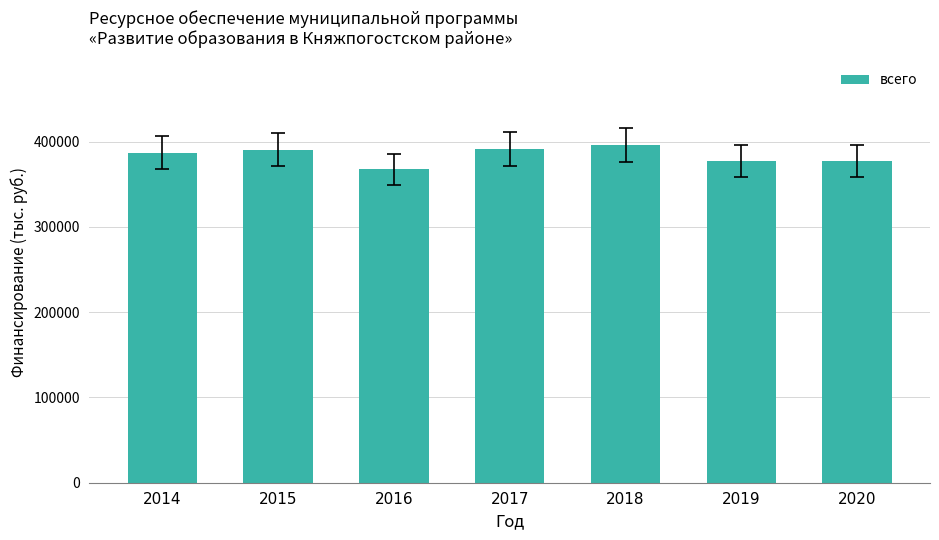

What is the ratio of the value at 2015 to the value at 2014?

1.0